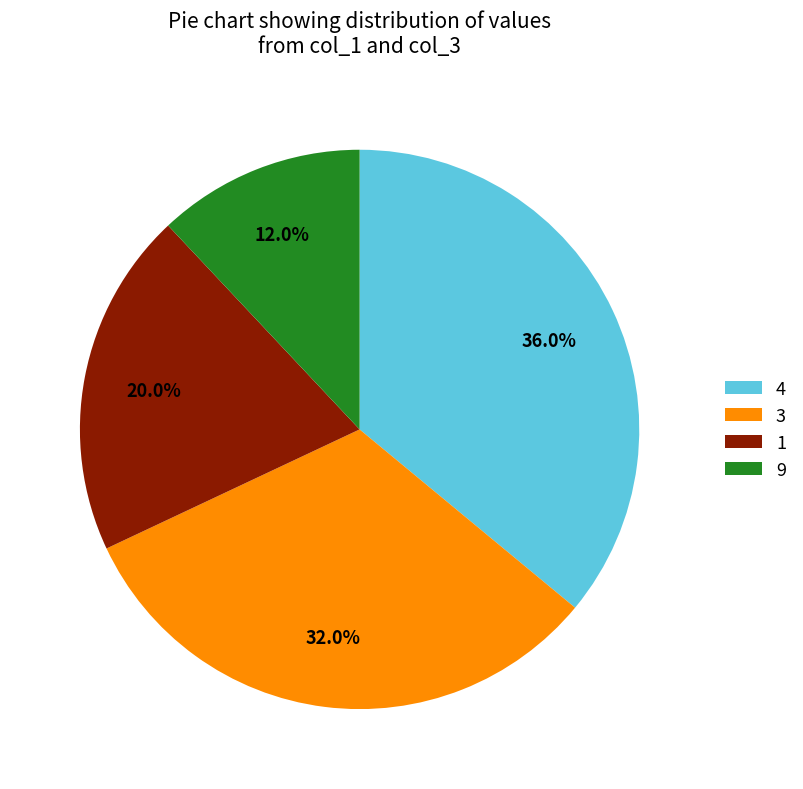

Does 9 represent more than half of the total?

No